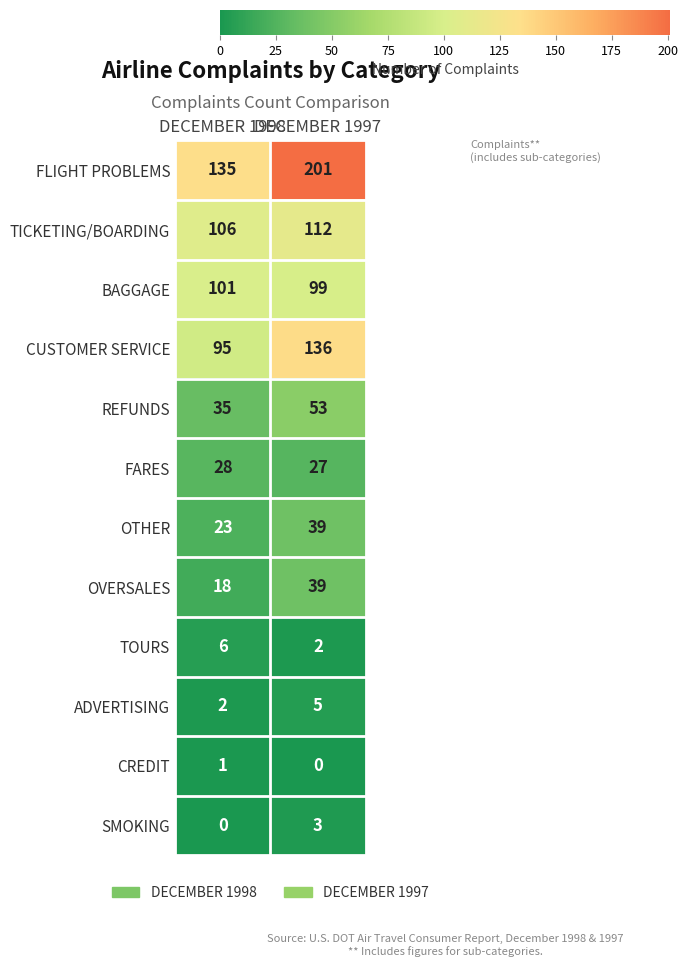

What is the lowest value of the OTHER series?

23